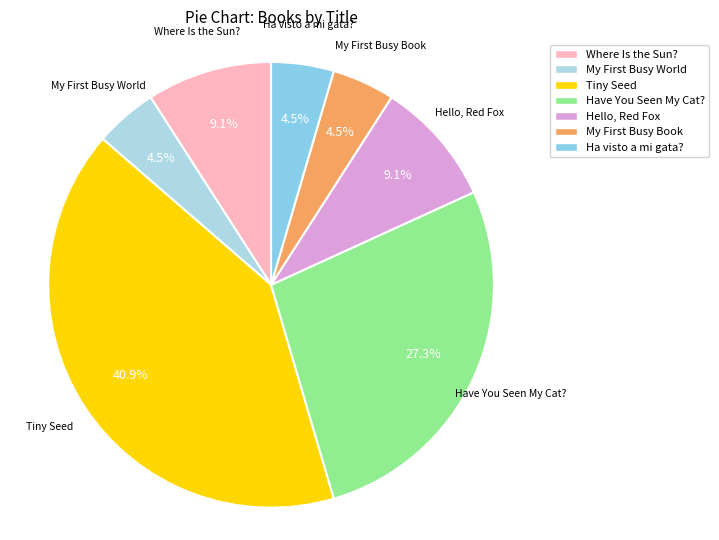

To the nearest percent, what is the combined percentage of Ha visto a mi gata? and Where Is the Sun??

14%